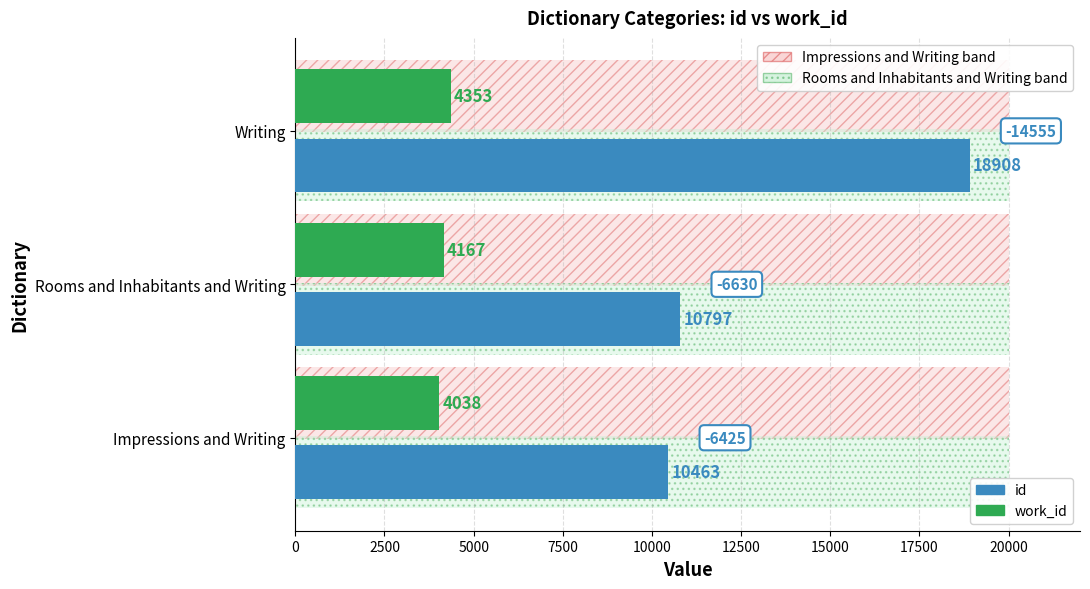

Reading left to right, what are all the values shown in this chart?

work_id: 4038	4167	4353
id: 10463	10797	18908